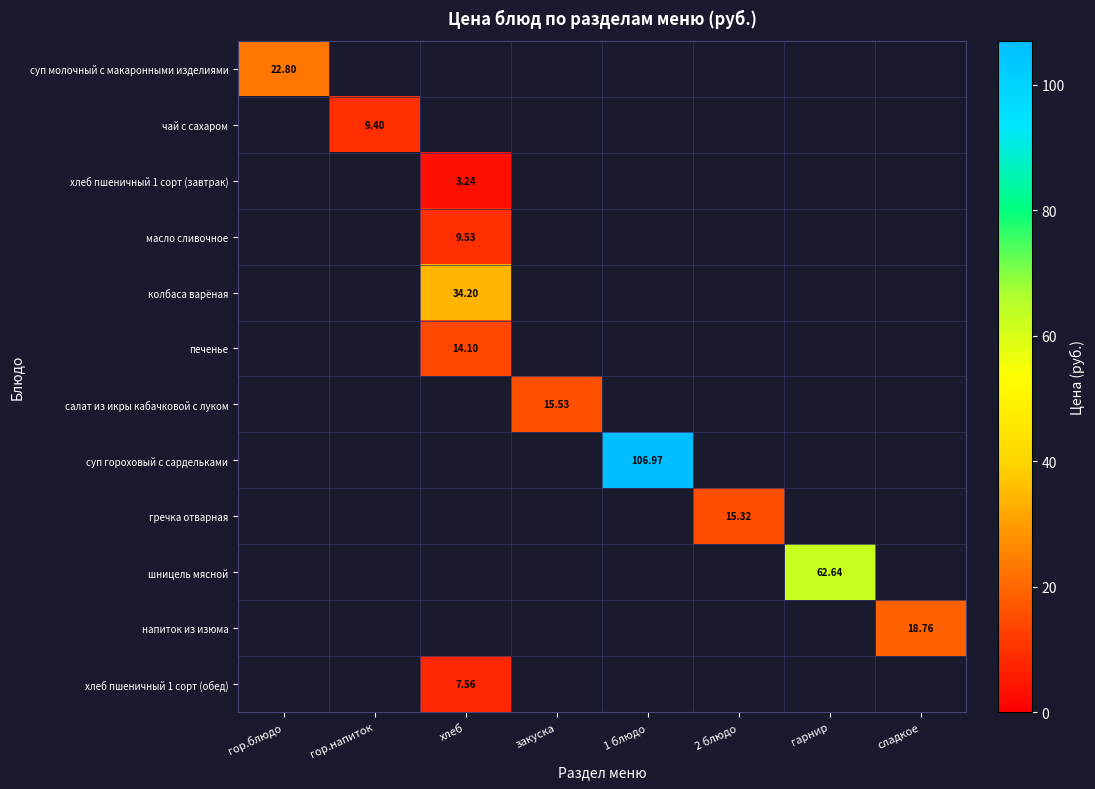

At закуска, list the series in order from smallest to largest.

суп молочный с макаронными изделиями, чай с сахаром, хлеб пшеничный 1 сорт (завтрак), масло сливочное, колбаса варёная, печенье, салат из икры кабачковой с луком, суп гороховый с сардельками, гречка отварная, шницель мясной, напиток из изюма, хлеб пшеничный 1 сорт (обед)